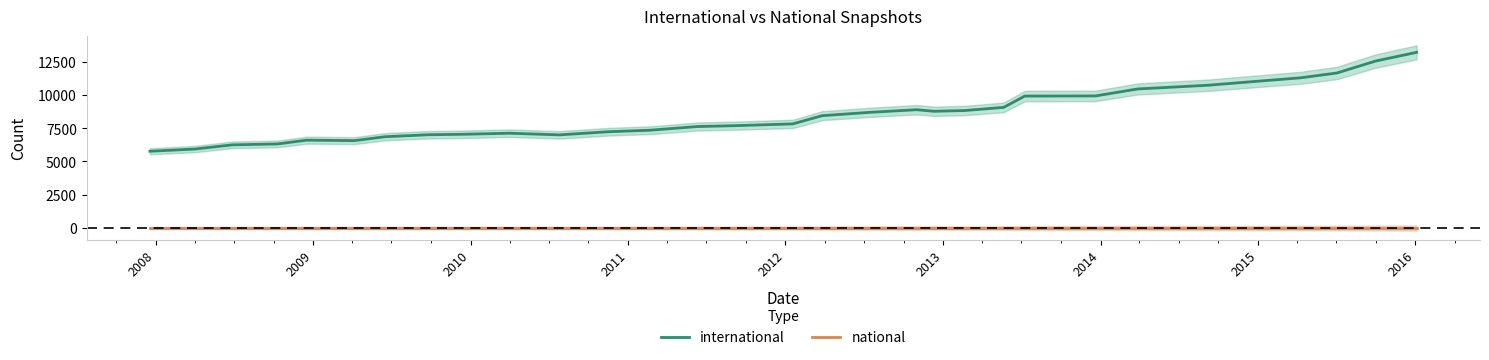

Reading left to right, transcribe all the data shown in this chart.

international: 5769	5934	6249	6318	6604	6567	6862	7009	7045	7124	6999	7237	7350	7624	7690	7824	8441	8689	8890	8772	8829	9065	9915	9919	9926	10450	10731	11080	11284	11650	12550	13202
national: 0	0	0	0	0	0	0	0	0	0	0	0	0	0	0	0	0	0	0	0	0	0	0	0	0	0	0	0	0	0	0	0